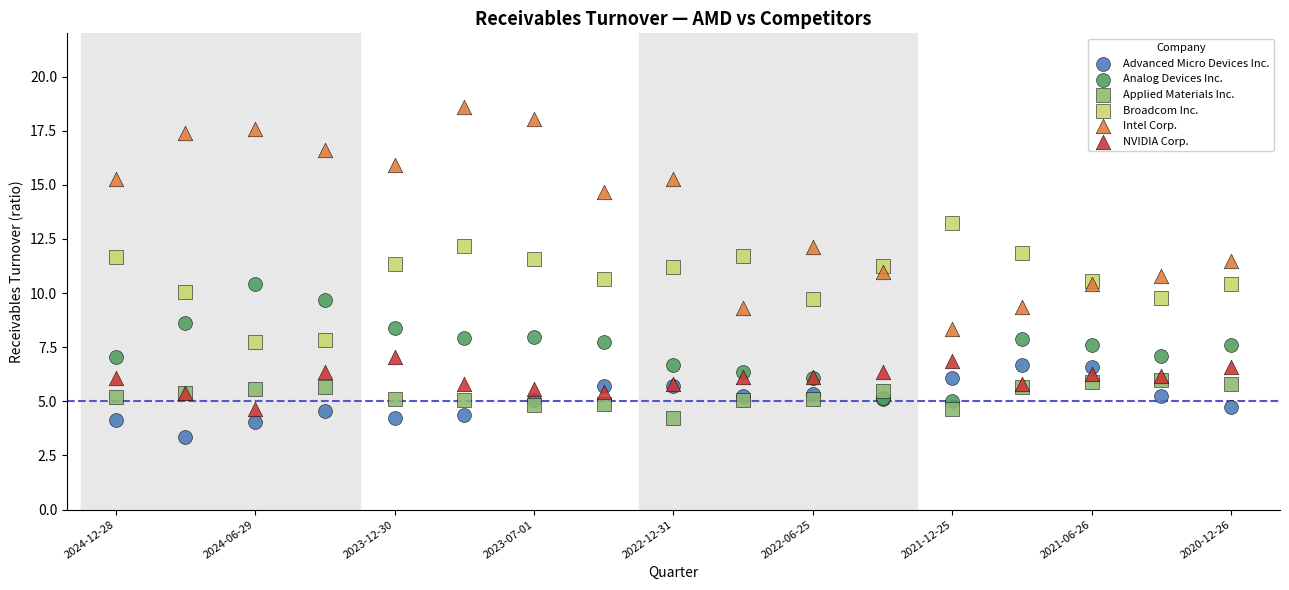

Which series has the widest spread of Y values?

Intel Corp.